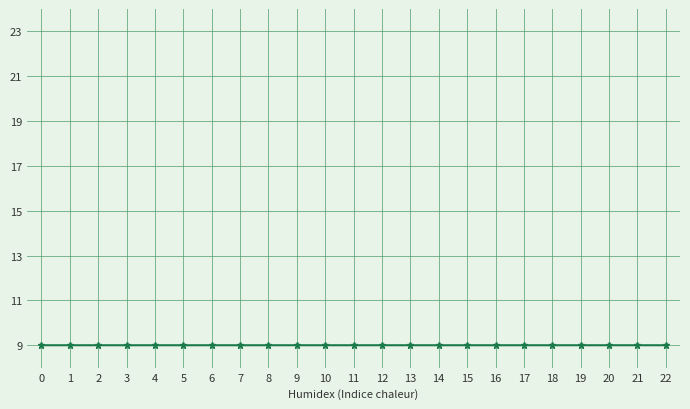

What is the minimum value shown in the chart?

9.0